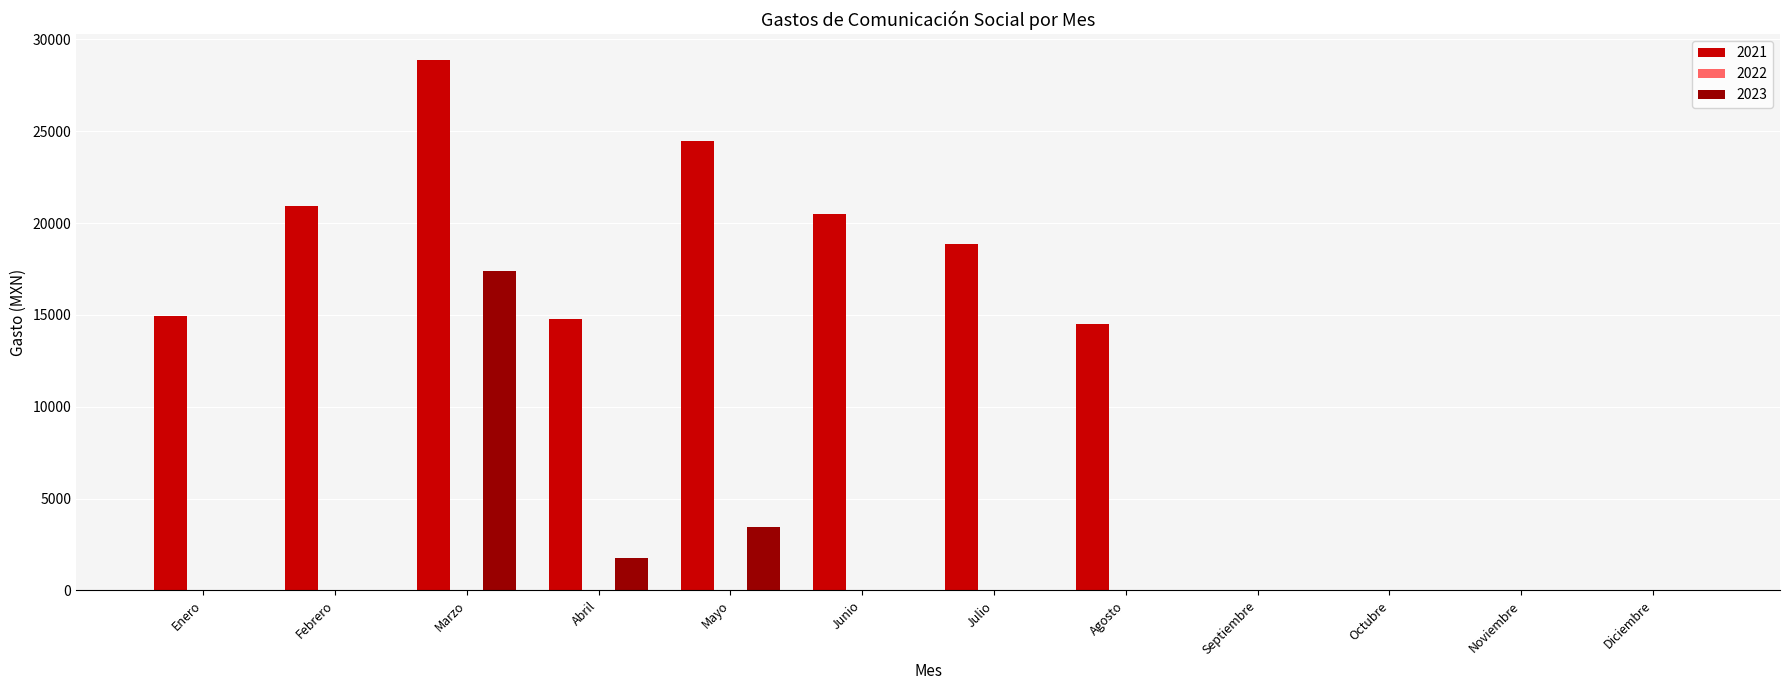

Which series has the largest total across all categories?

2021